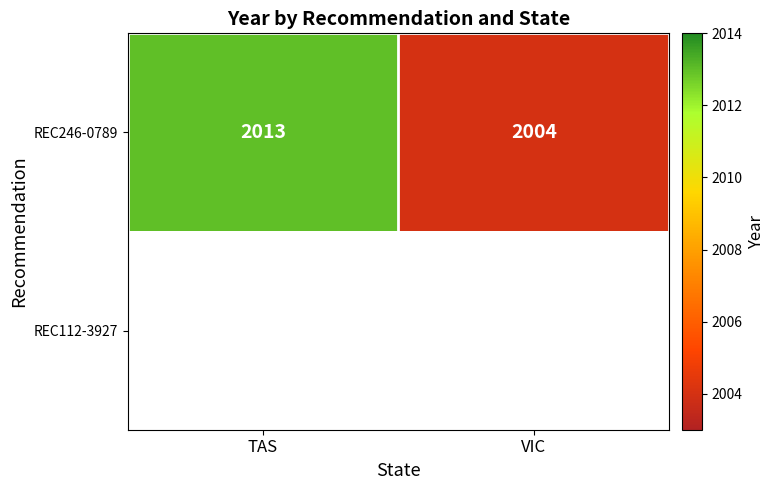

Rank the categories by REC246-0789 value from highest to lowest.

TAS, VIC